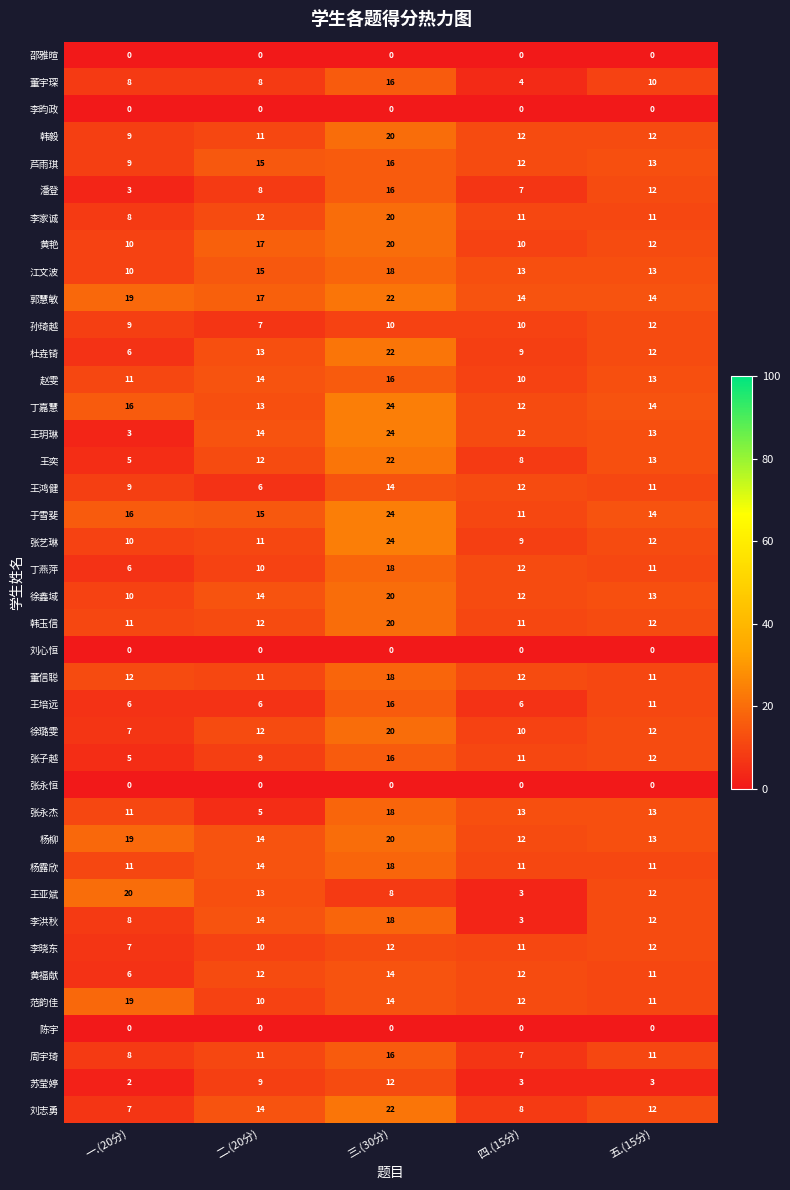

Which label corresponds to the largest value in the chart?

三.(30分)